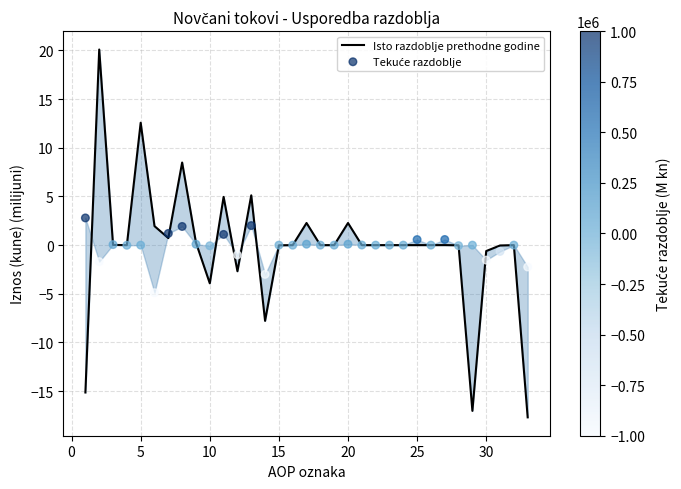

At how many categories does at least one series exceed -4?

33